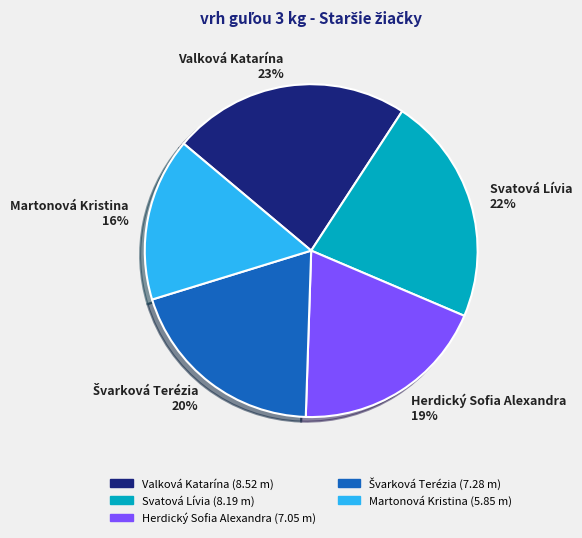

How many slices are in this pie chart?

5